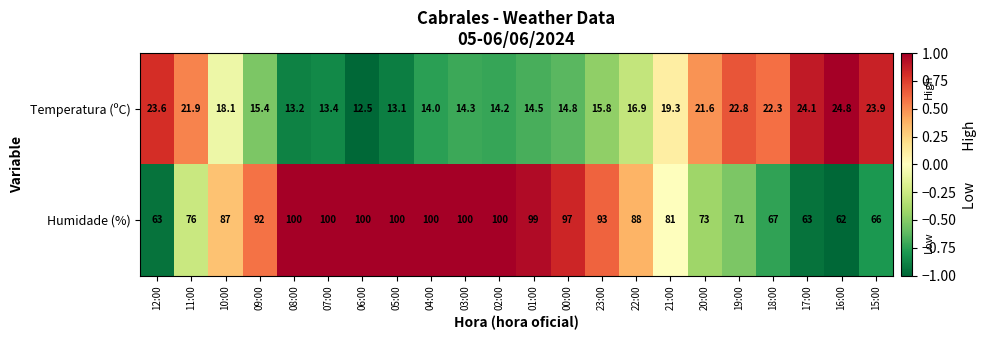

What is the minimum value shown in the chart?

12.5